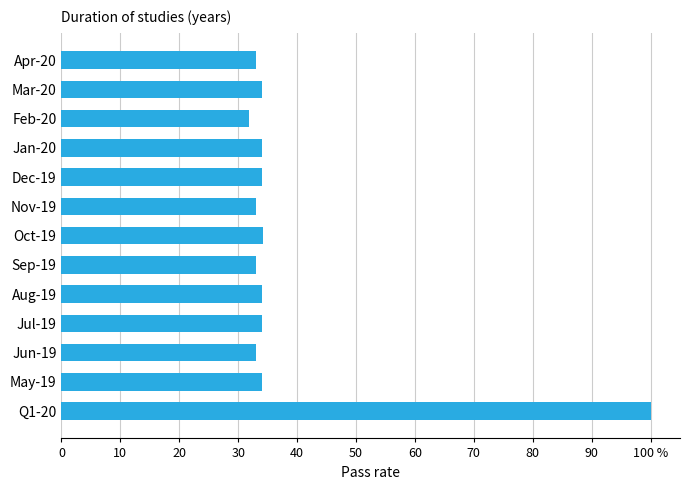

At which category does the chart reach its minimum across all series?

Feb-20